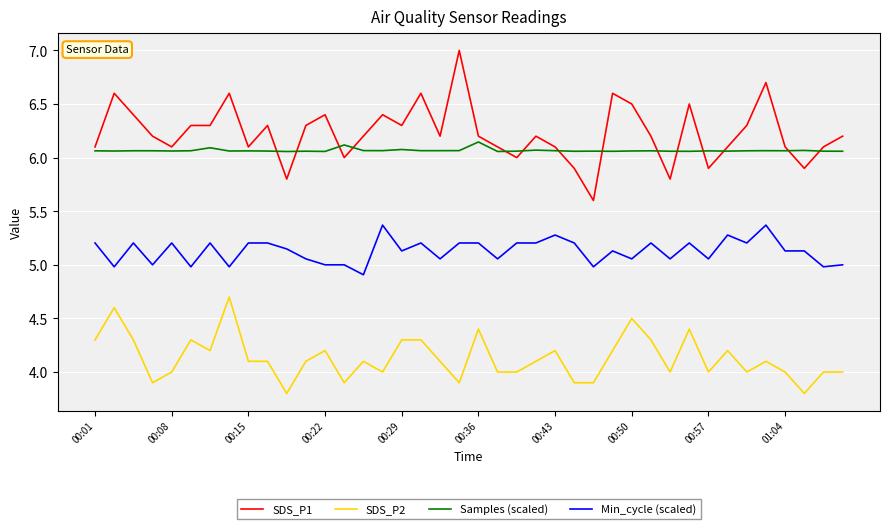

Which series has the largest total across all categories?

SDS_P1